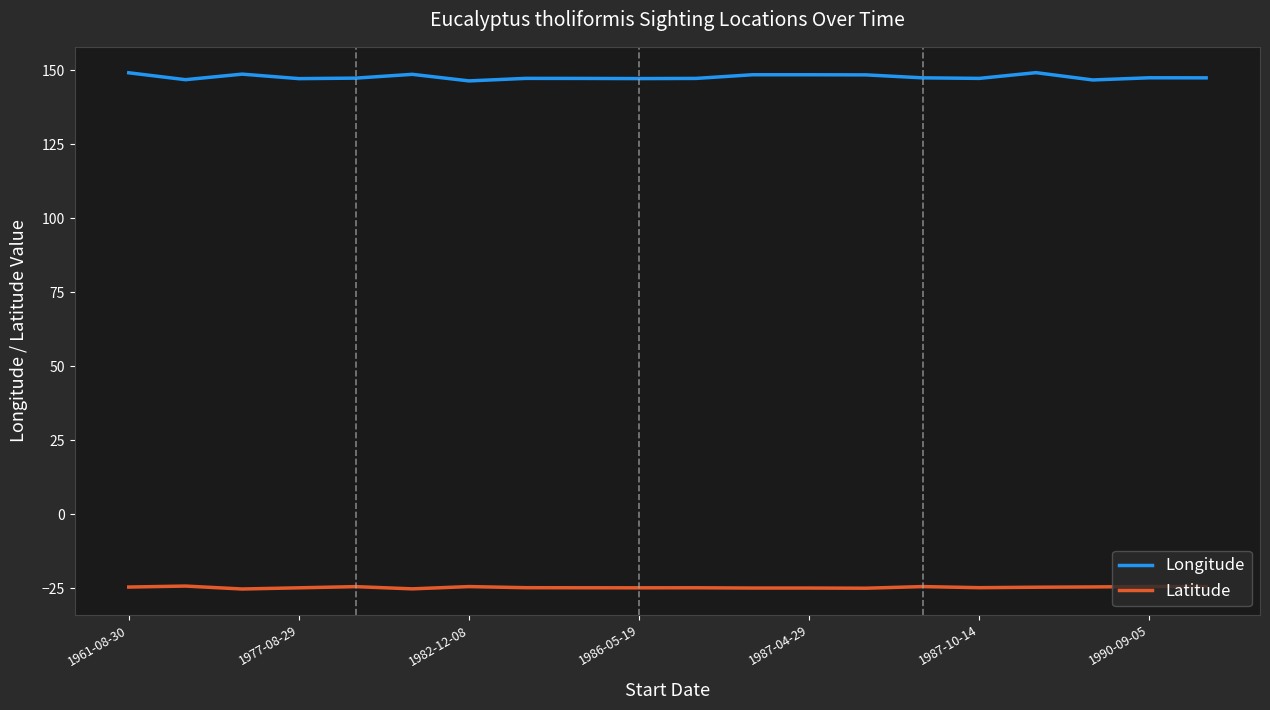

Which series has the widest spread of values?

Longitude